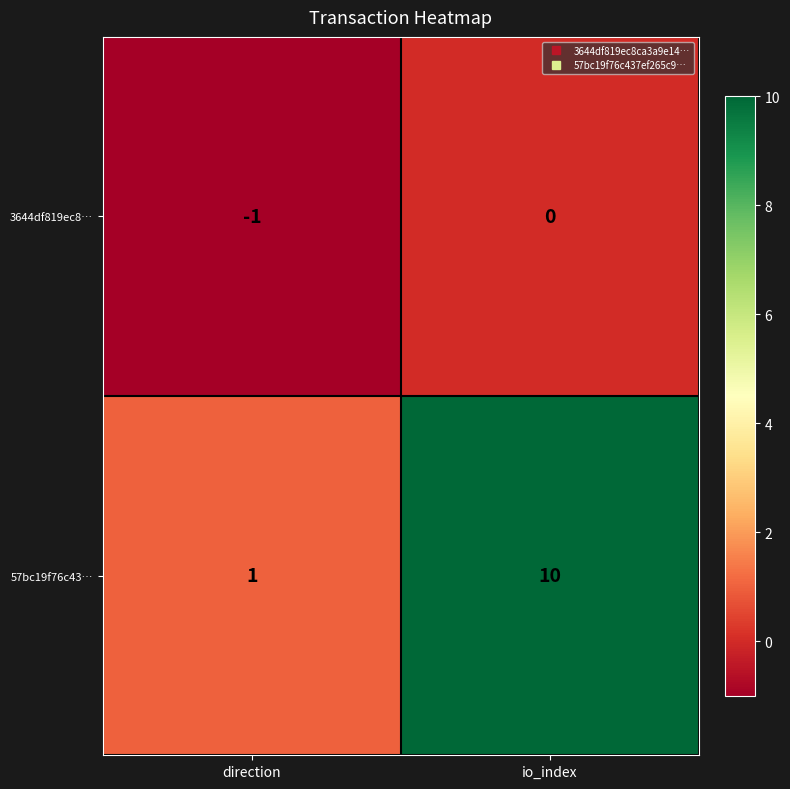

At which label is 3644df819ec8… closest to 0?

io_index